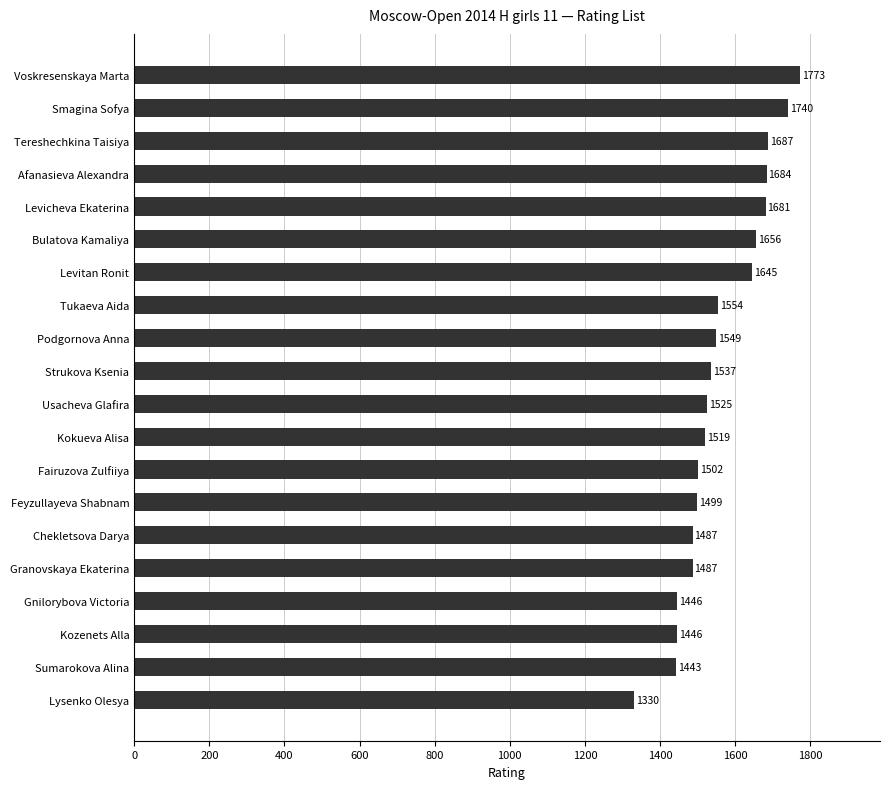

Does the chart contain stacked bars?

No